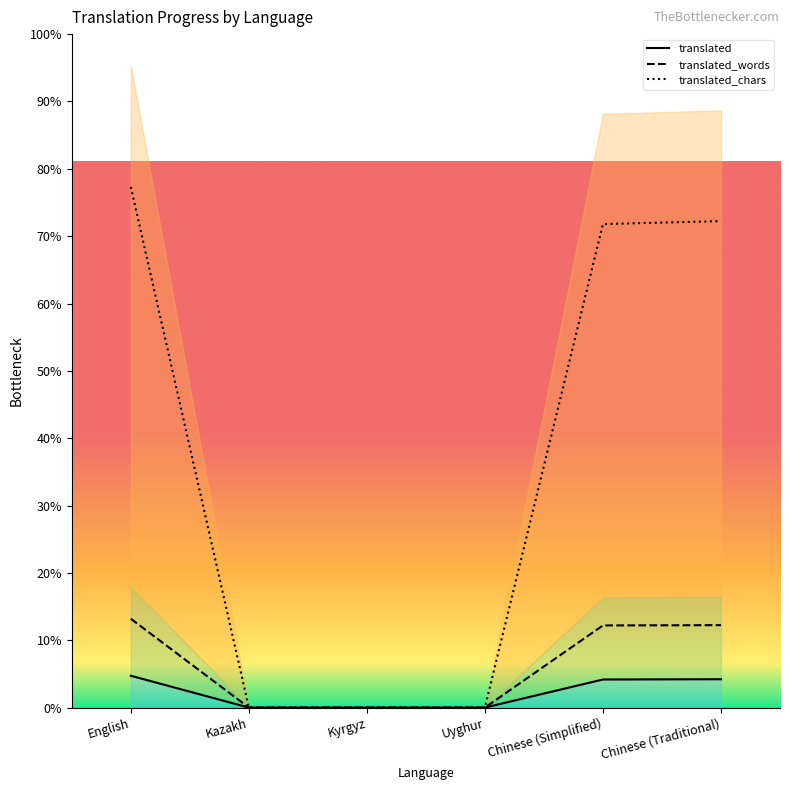

What is the label of the 3rd point from the right?

Uyghur